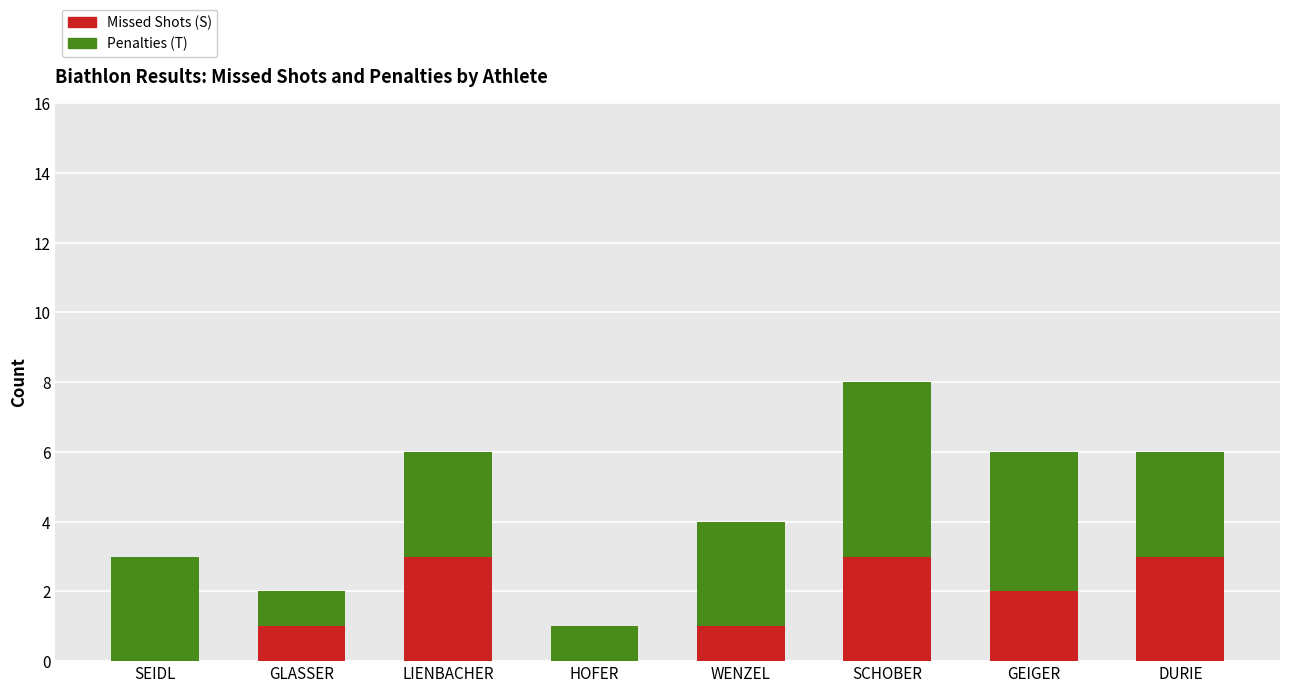

What is the maximum value for Missed Shots (S)?

3